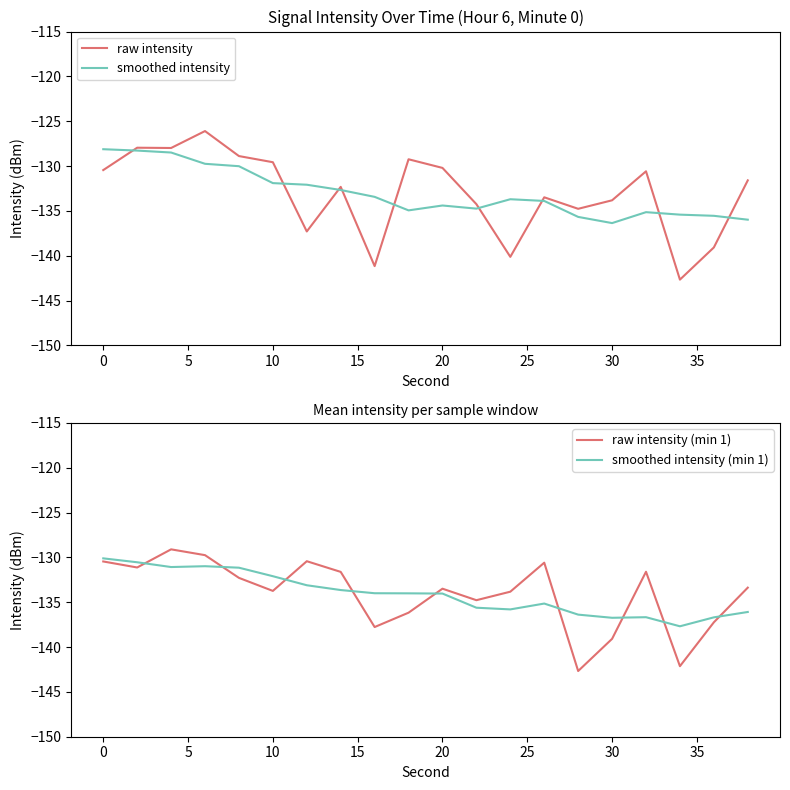

How many values in the raw intensity series are below -131?

11